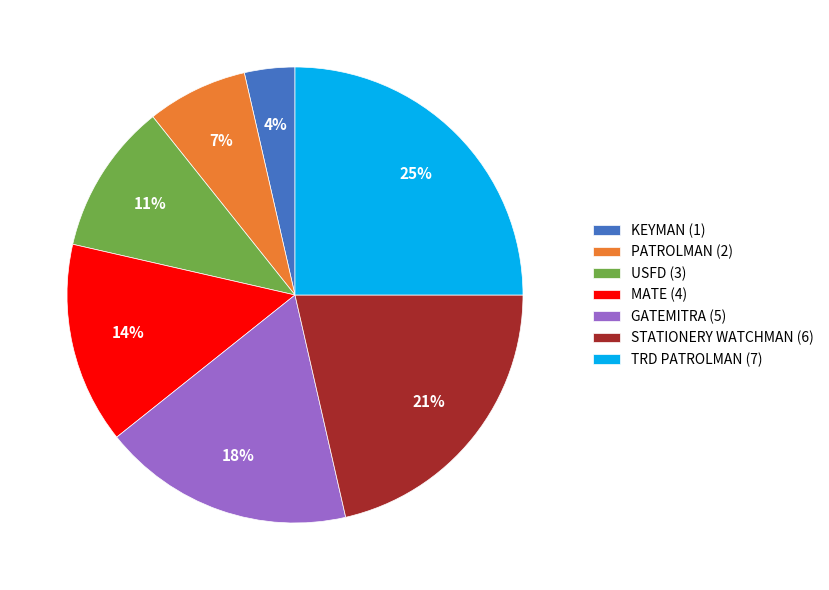

To the nearest percent, what portion does TRD PATROLMAN represent?

25%